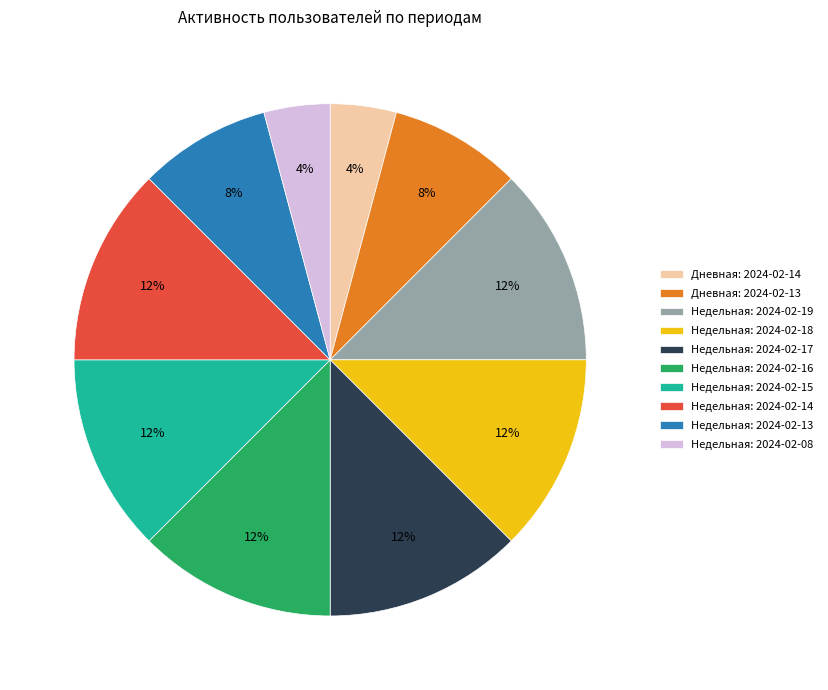

Combined, do Недельная: 2024-02-16 and Дневная: 2024-02-13 account for over 50%?

No